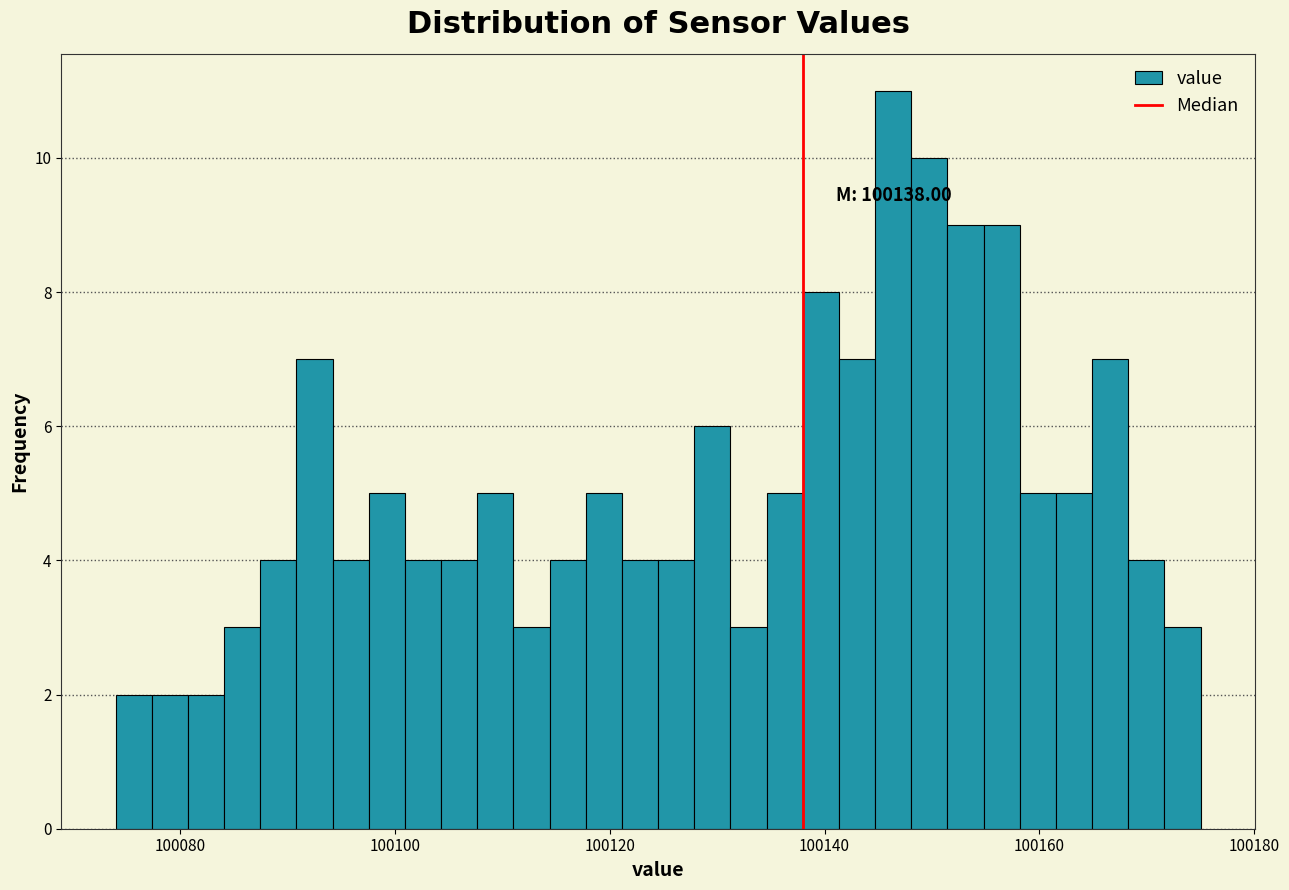

Around what value on the x-axis is the tallest bar? Give the approximate position of its centre, as read against the axis.

100146